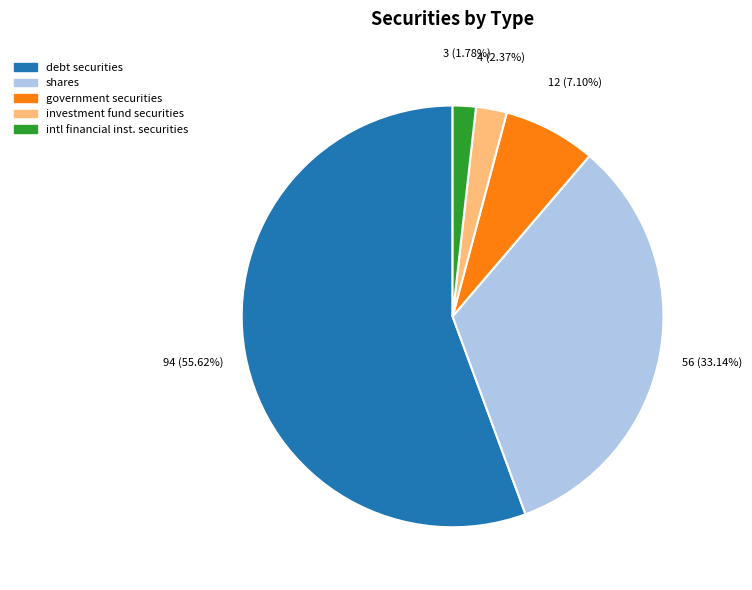

Does any single category account for the majority?

Yes